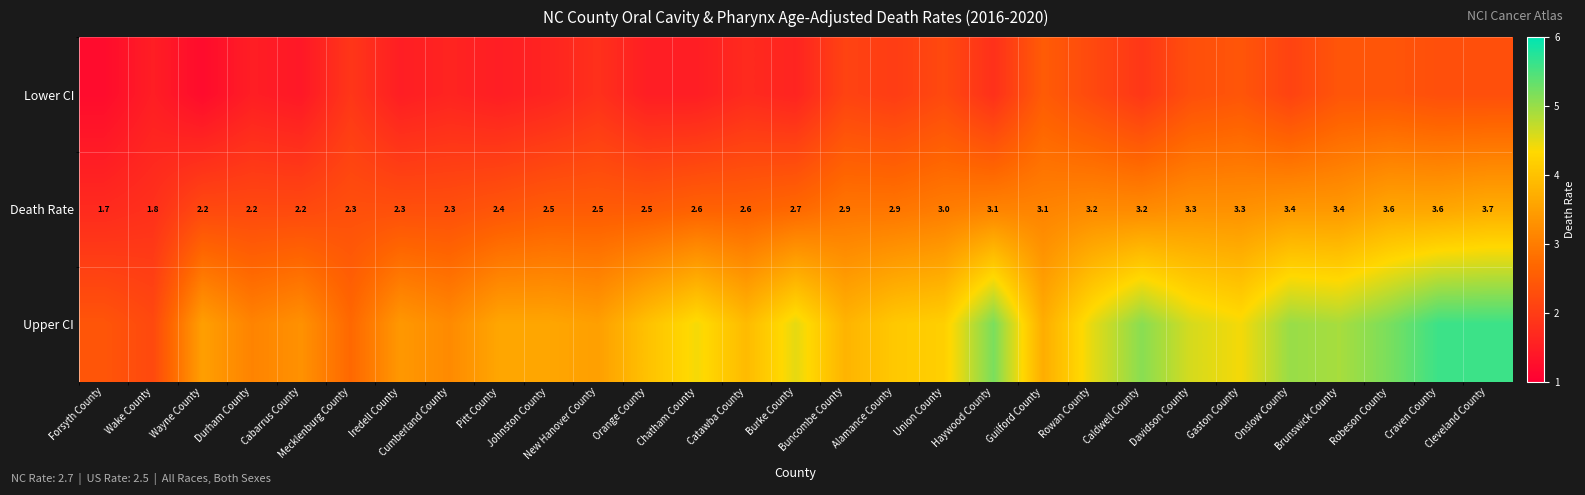

Read the Death Rate value at Durham County.

2.2